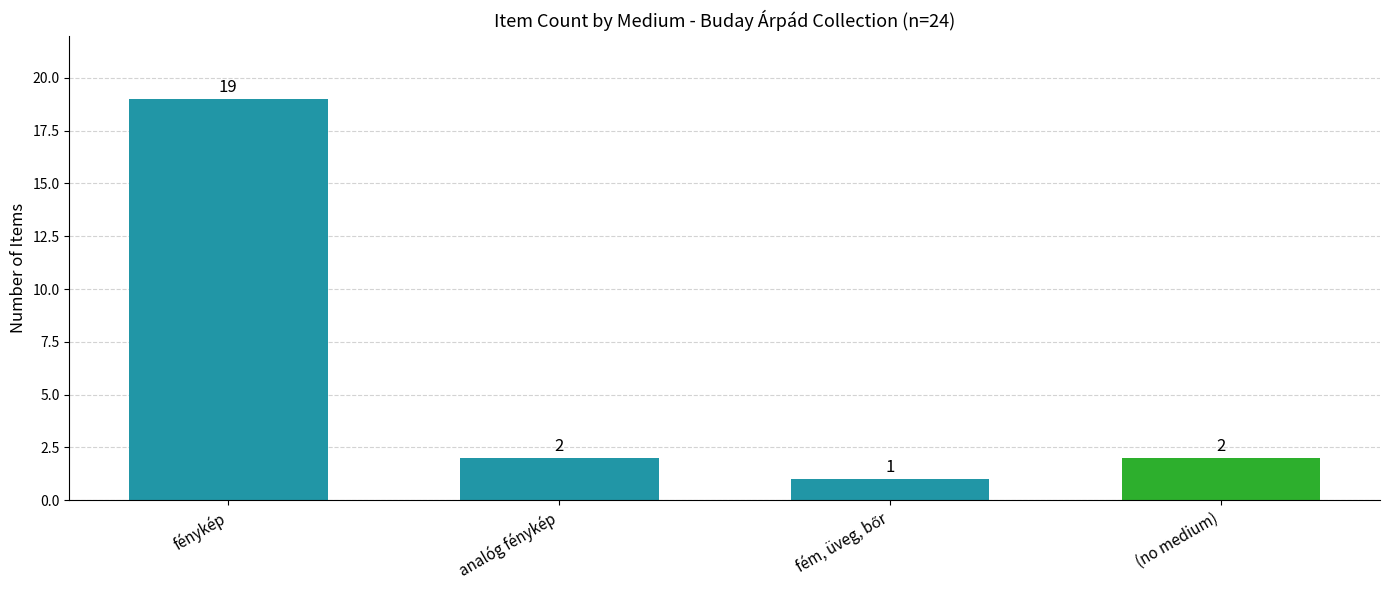

The value at fénykép is 19. True or false?

True